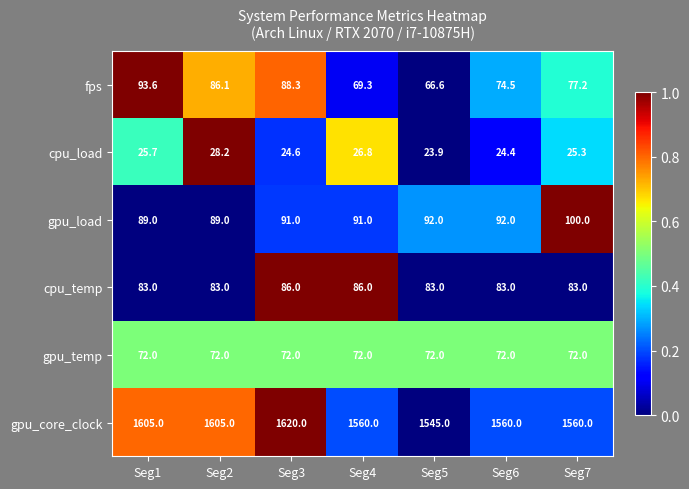

How many data points in cpu_load are above 25?

4